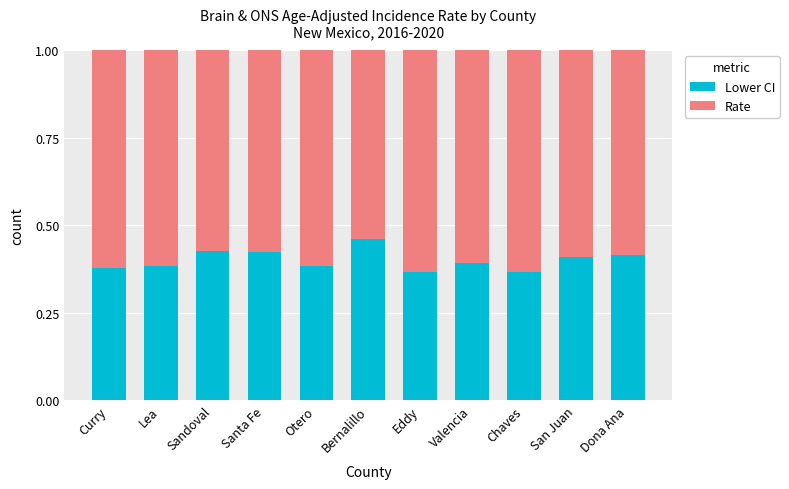

At which label does Lower CI reach its peak?

Bernalillo